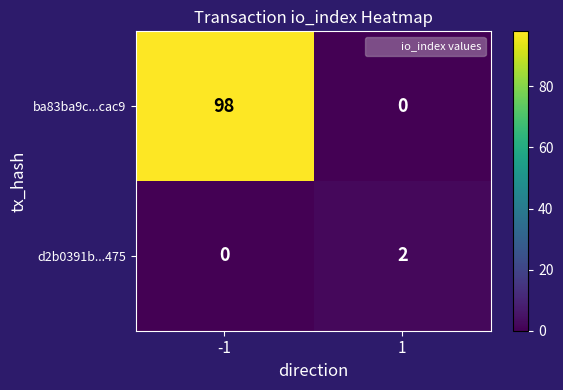

What is the average value of the ba83ba9c...cac9 series?

49